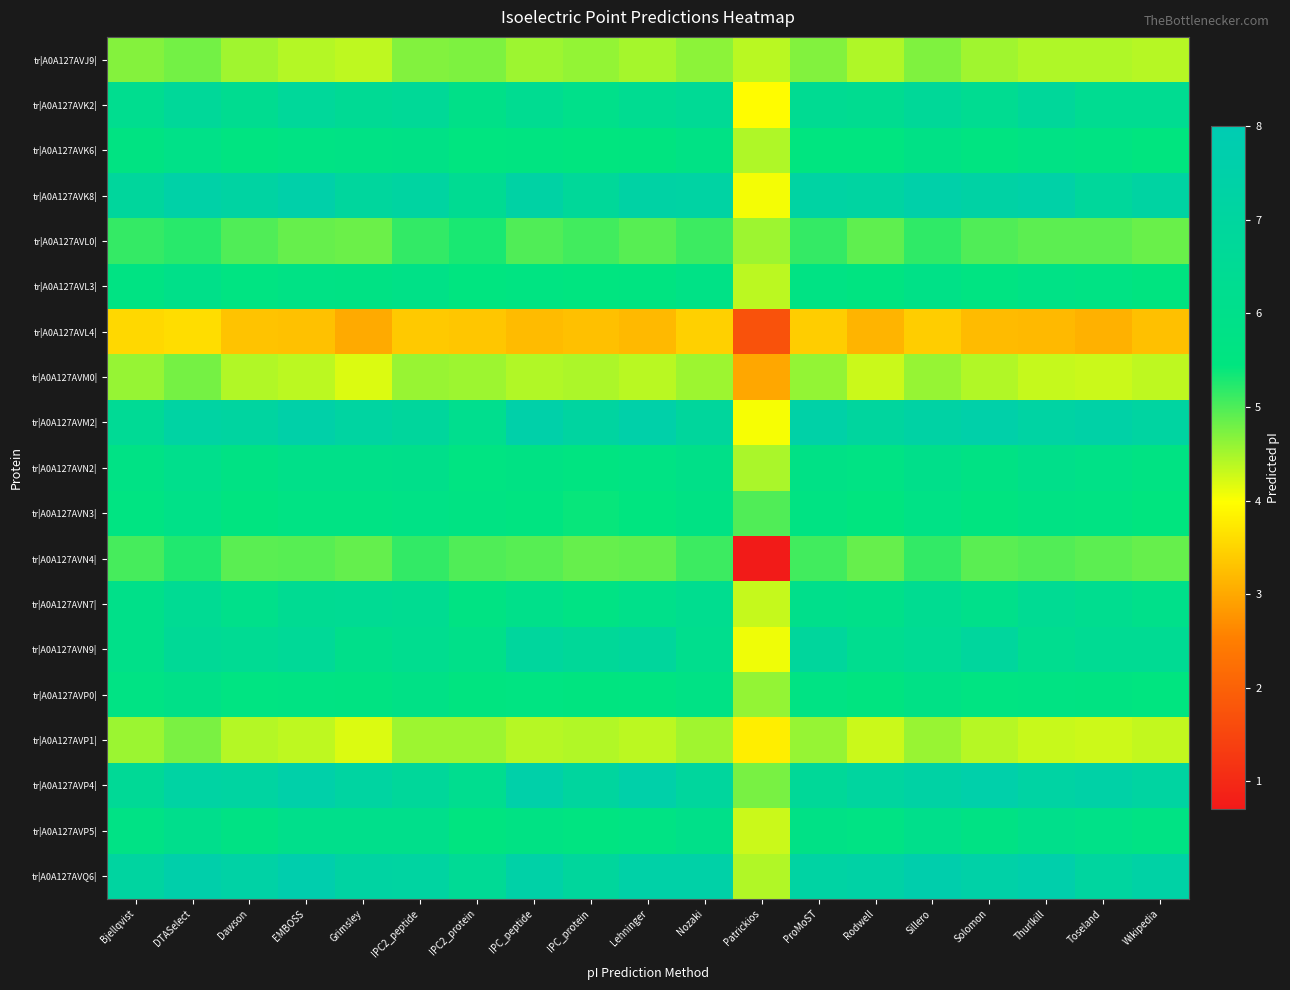

What is the minimum value shown in the chart?

0.7